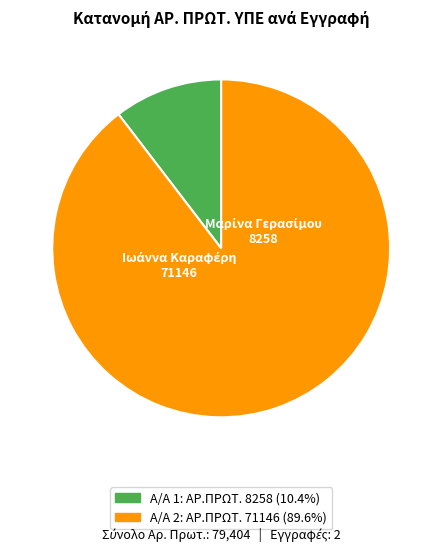

Does any single category account for the majority?

Yes